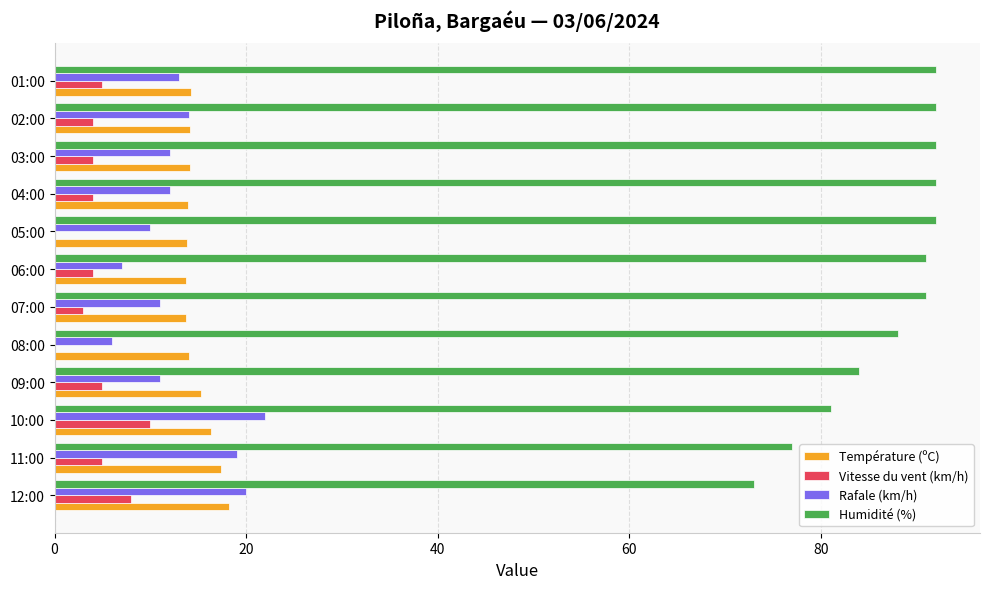

The Vitesse du vent (km/h) series shows 8.6 at 01:00. True or false?

False